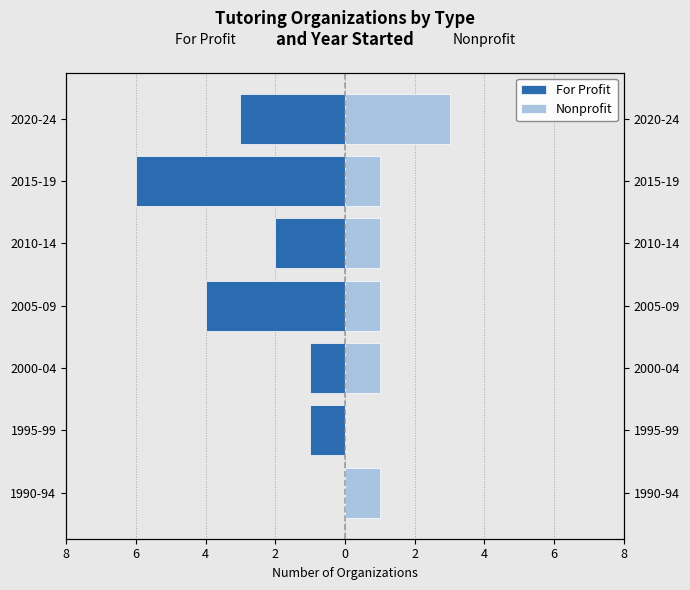

How many categories are shown in the chart?

7